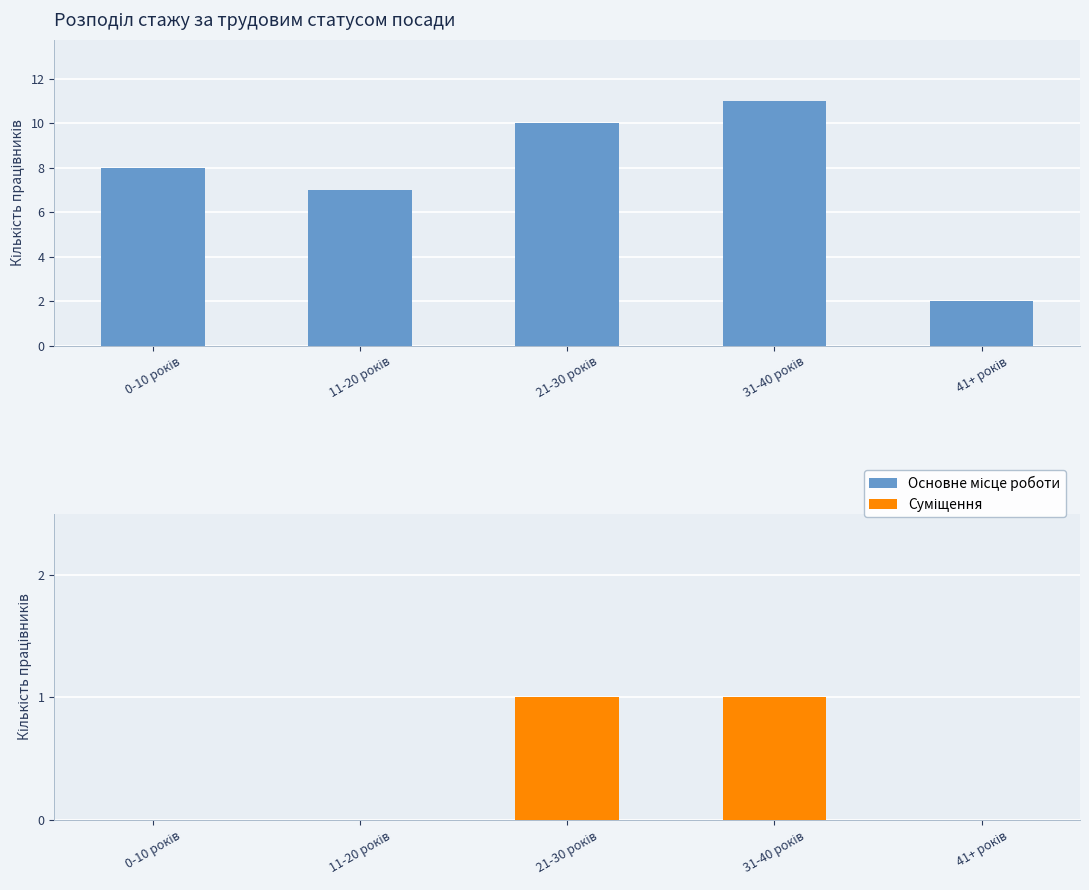

At 21-30 років, list the series in order from smallest to largest.

Суміщення, Основне місце роботи